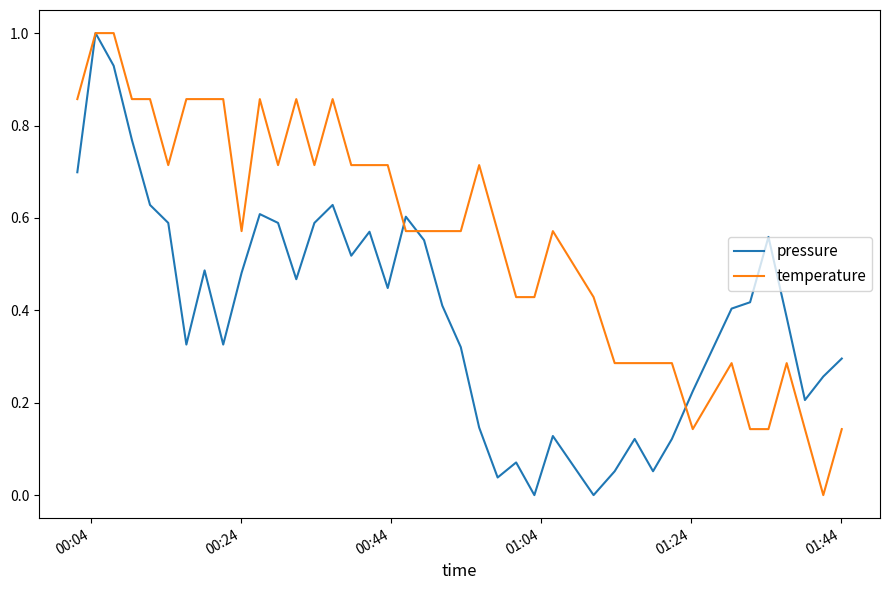

List the series in order of their overall mean, highest first.

temperature, pressure